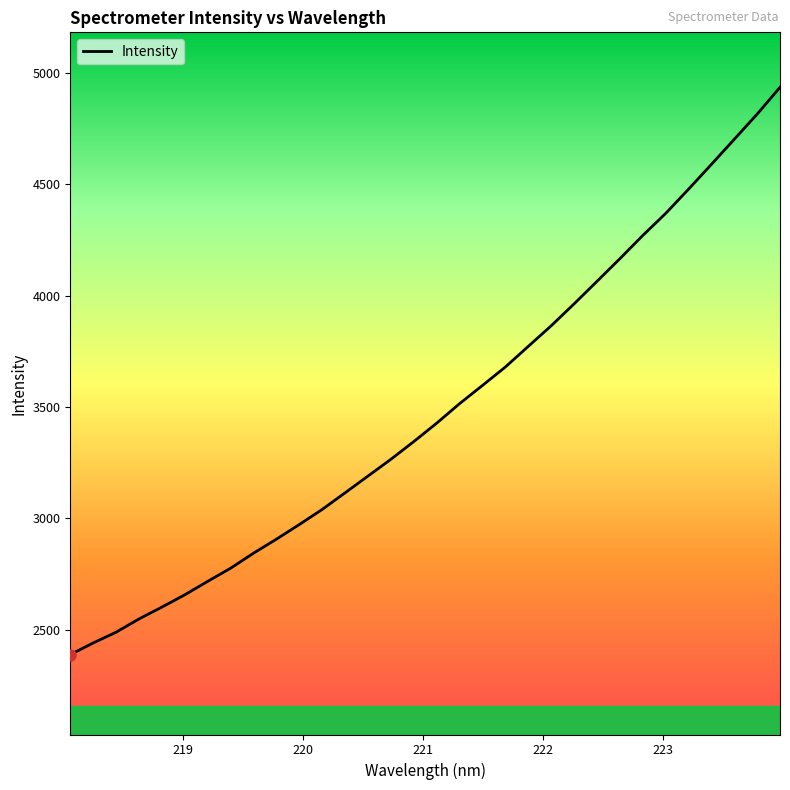

What is the difference between the maximum and minimum values?

2545.6